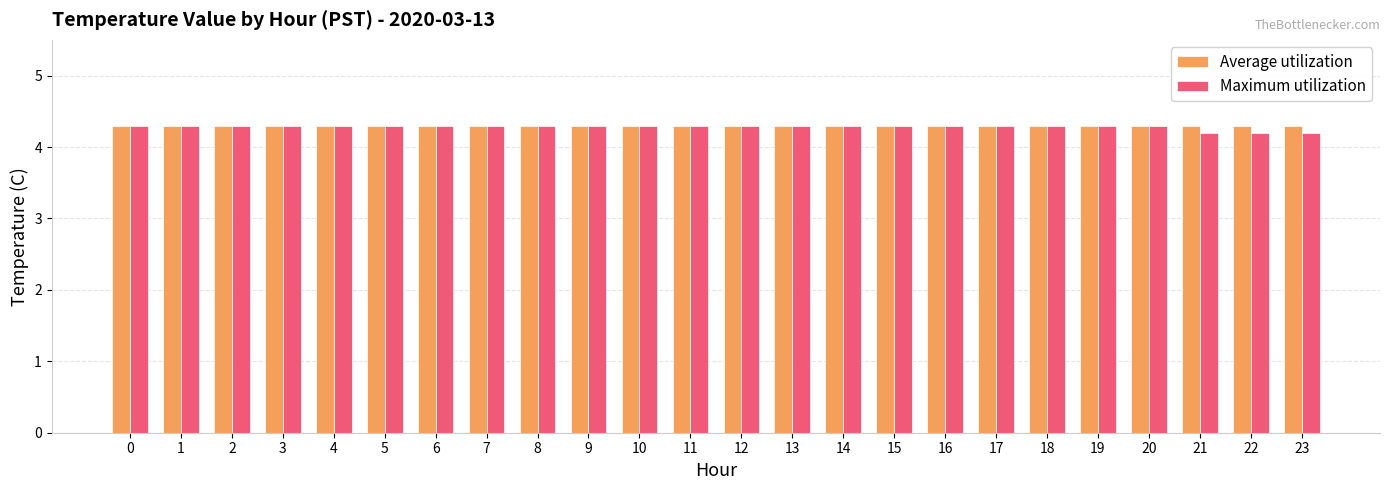

The Average utilization series shows 4.3 at 7. True or false?

True